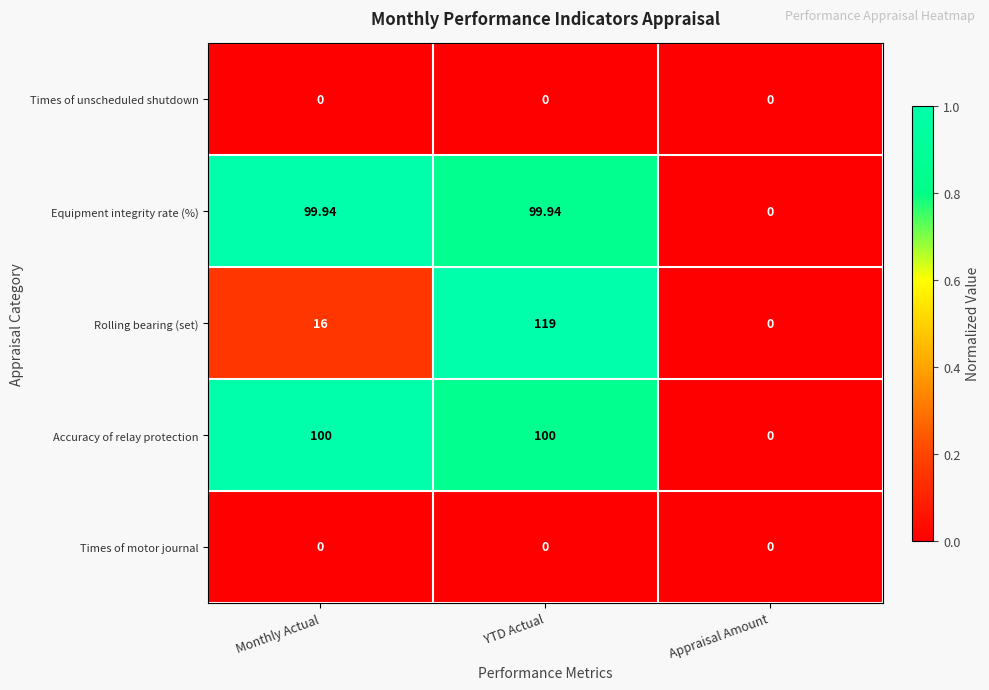

At which category is the sum across all series the highest?

YTD Actual